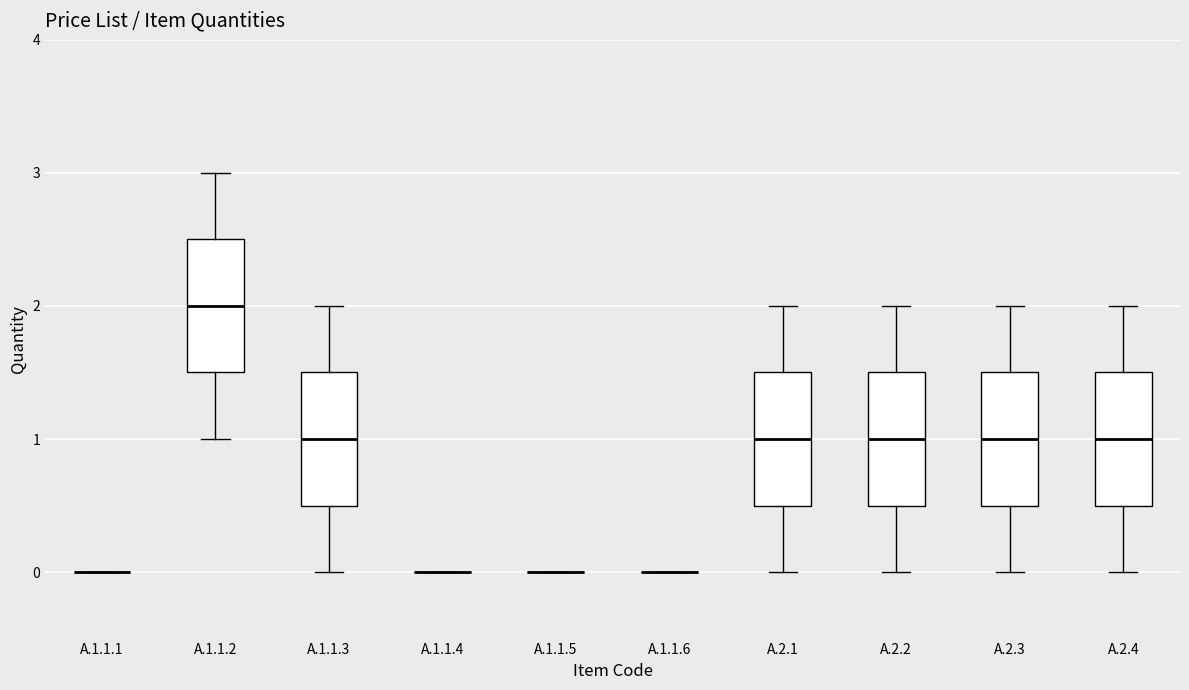

Where does the upper whisker of the box for A.2.4 end on the y-axis? The values are not printed on the chart, so give them approximately, as read against the axis.

2.0